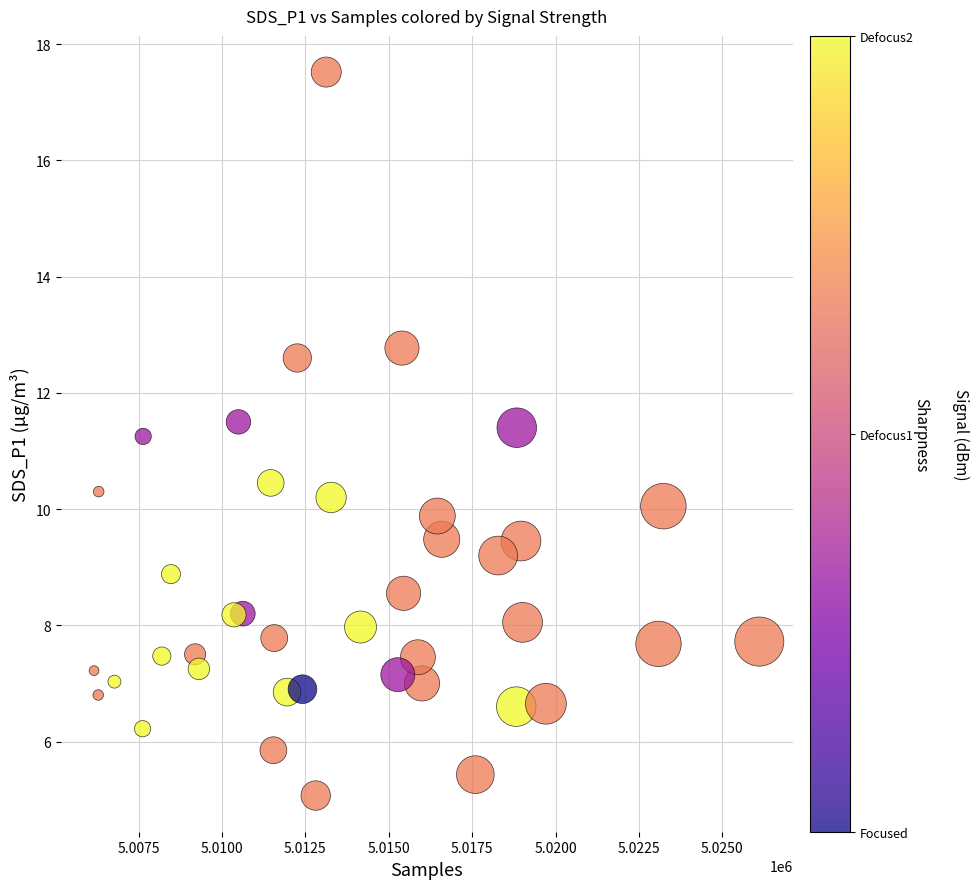

What is the range of X values (max minus min)?

19942.0